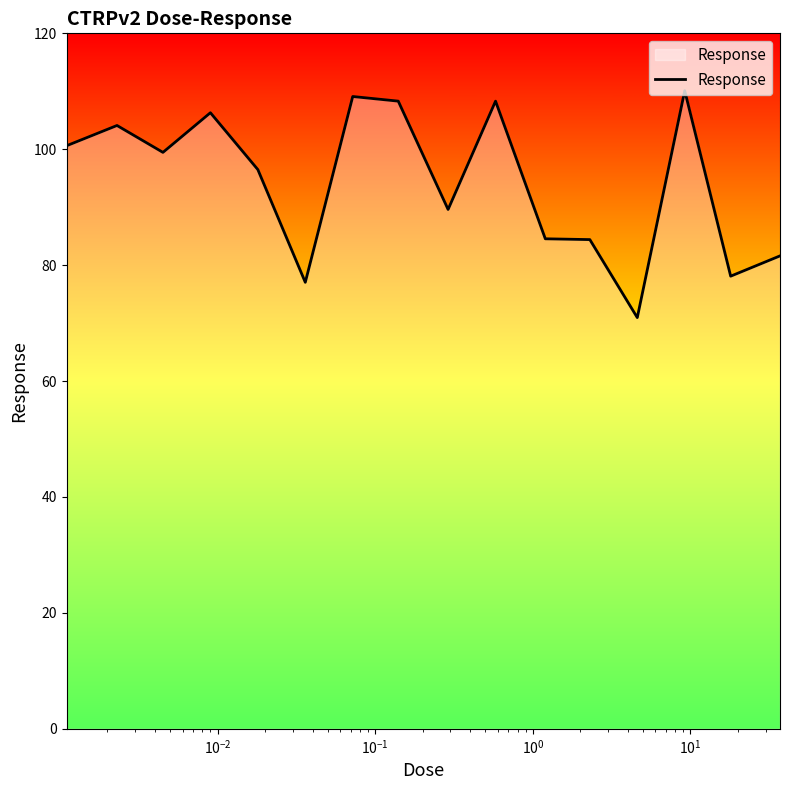

What is the greatest value displayed?

110.1